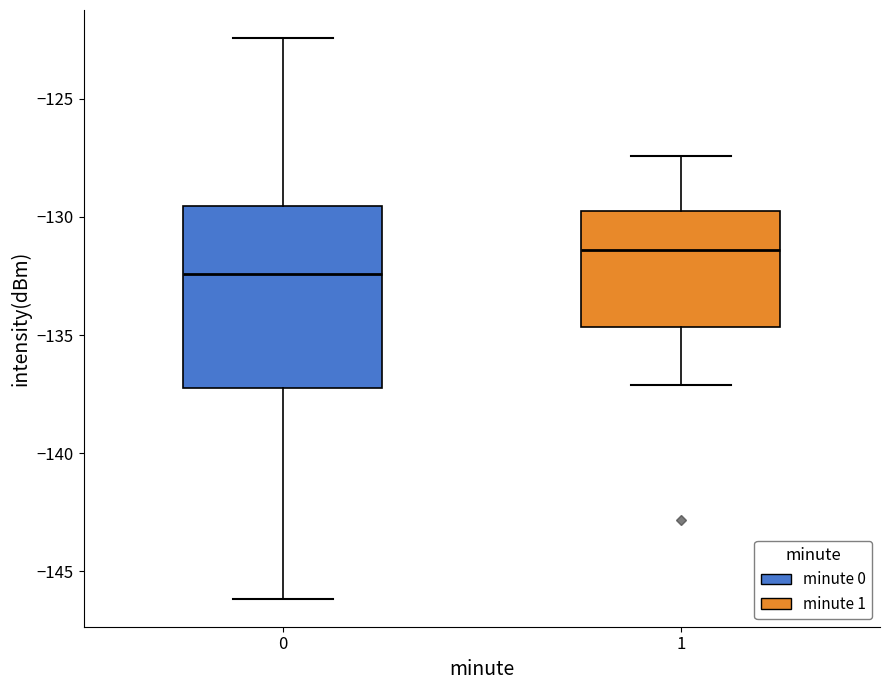

Reading left to right, transcribe this box plot: for each box, give where its median line is, the range the box spans, and where its two whiskers end, as read against the y-axis. The values are not printed on the chart, so give them approximately, as read against the axis.

0: median -132.5, box -137.0 to -129.5, whiskers -146.0 to -122.5
1: median -131.5, box -134.5 to -130.0, whiskers -137.0 to -127.5